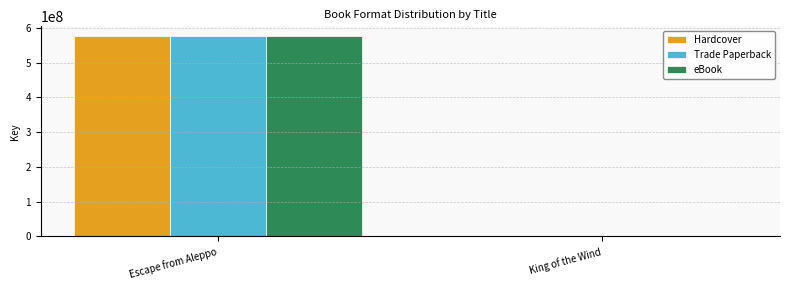

Reading left to right, transcribe all the data shown in this chart.

Hardcover: 575576748	5145
Trade Paperback: 575576748	5145
eBook: 575576748	5145